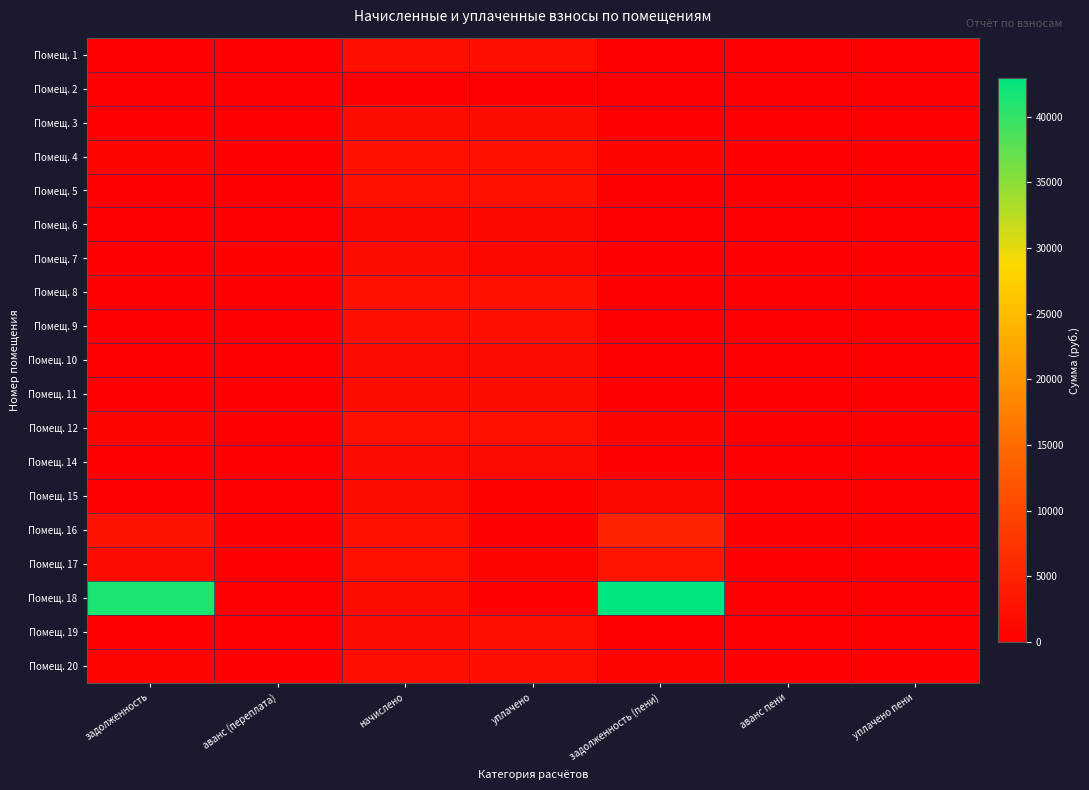

What is the total value across all series at задолженность?

48189.4